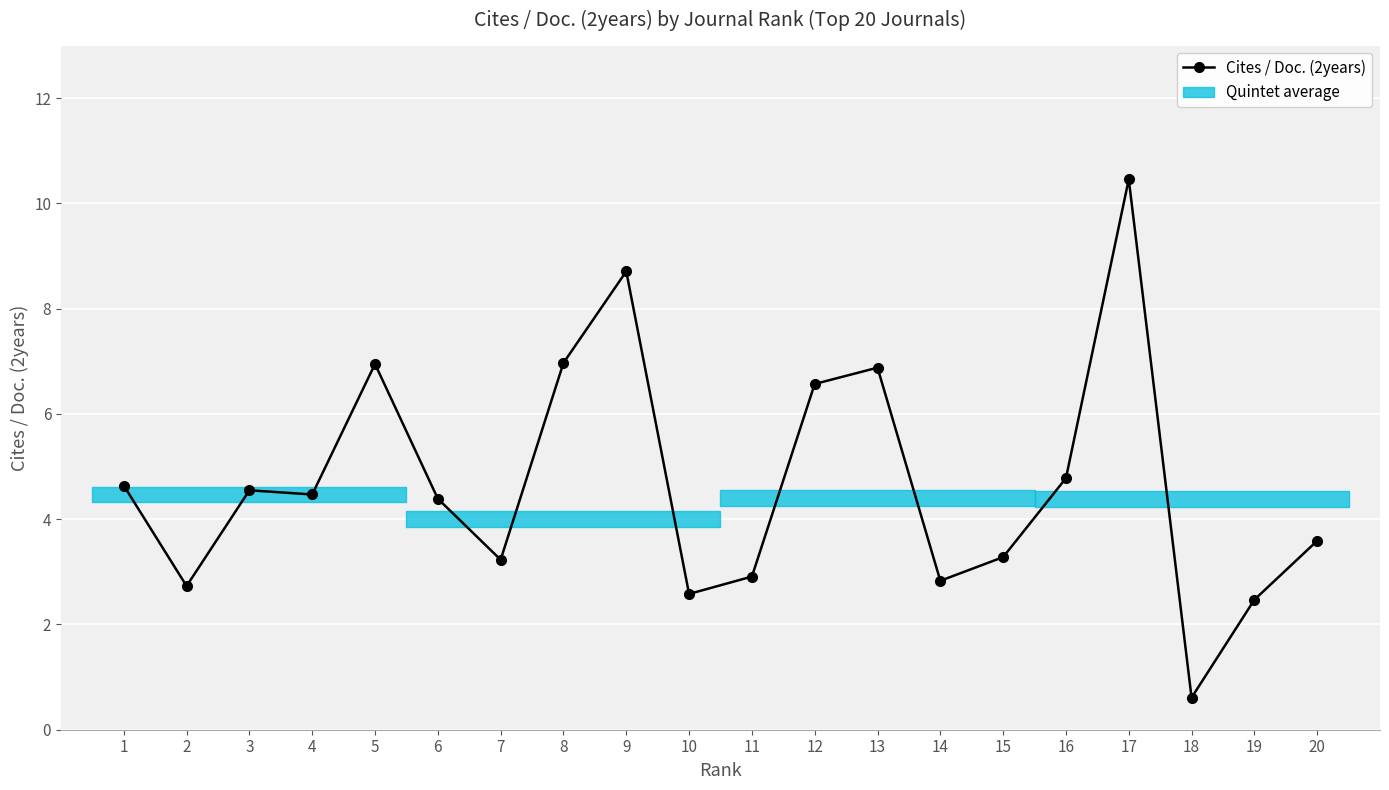

Between 18 and 12, which is larger?

12